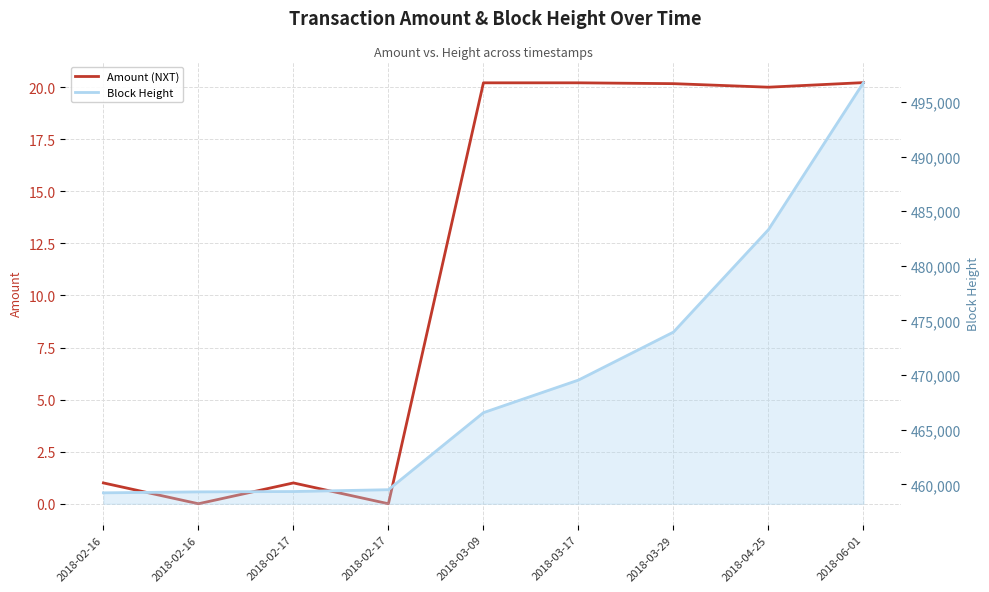

What is the difference between the second highest and second lowest values in the Block Height series?

24010.0